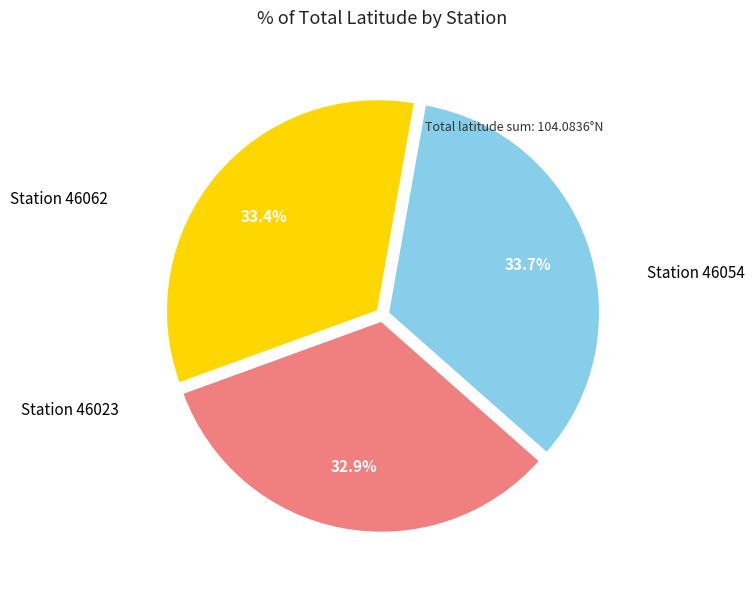

To the nearest percent, what is the average slice percentage?

33%